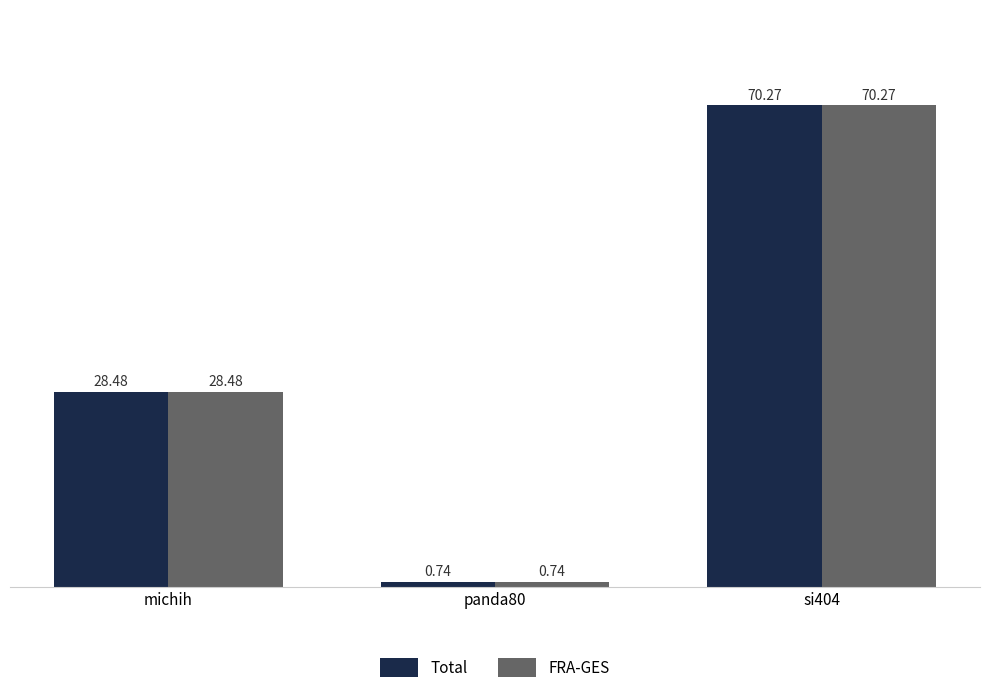

The value of Total at si404 is 37.7. True or false?

False